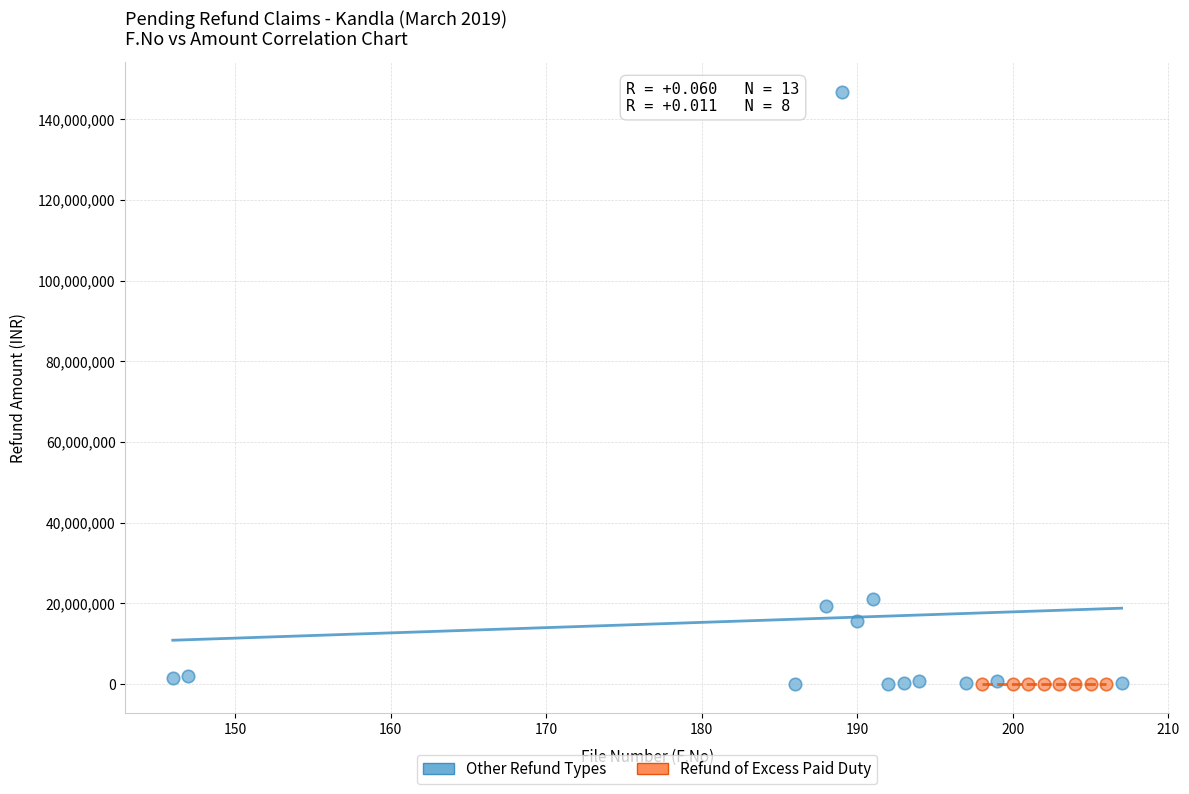

Which series reaches the maximum Y coordinate?

Other Refund Types